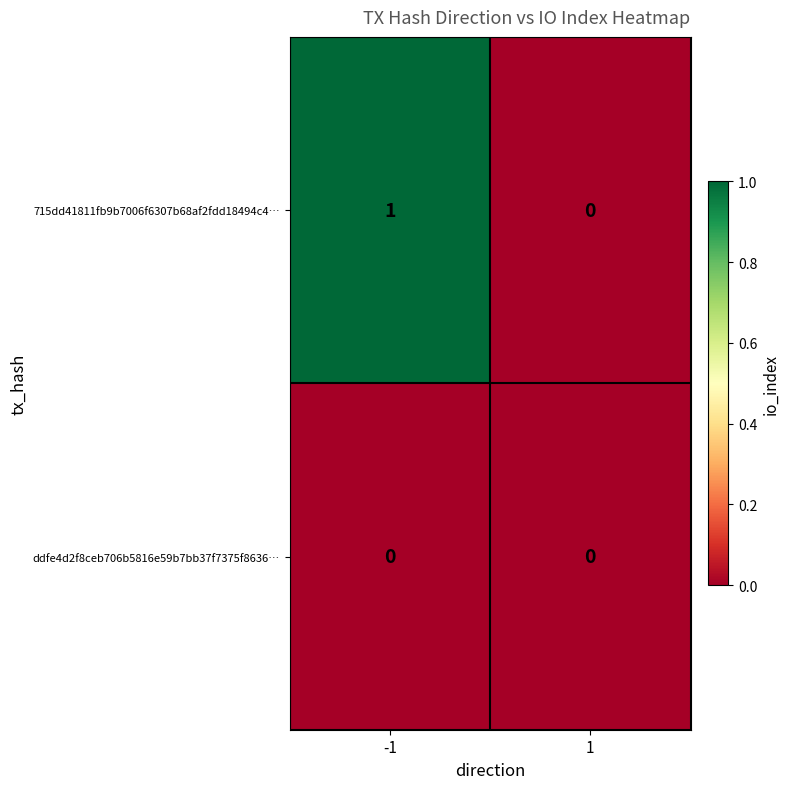

Which series has the largest total across all categories?

715dd41811fb9b7006f6307b68af2fdd18494c4…